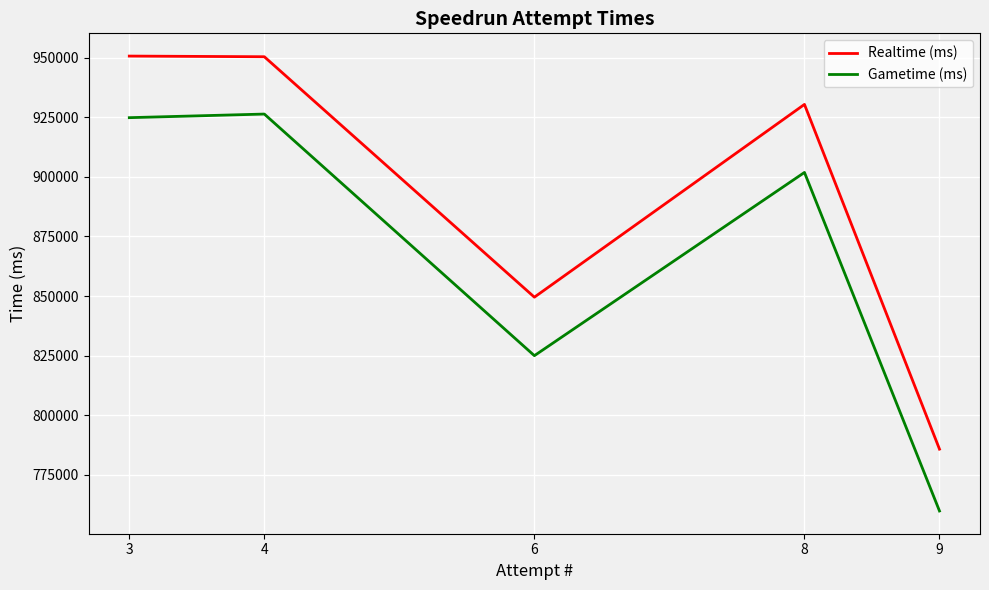

True or false: Gametime (ms) and Realtime (ms) cross at least once.

False